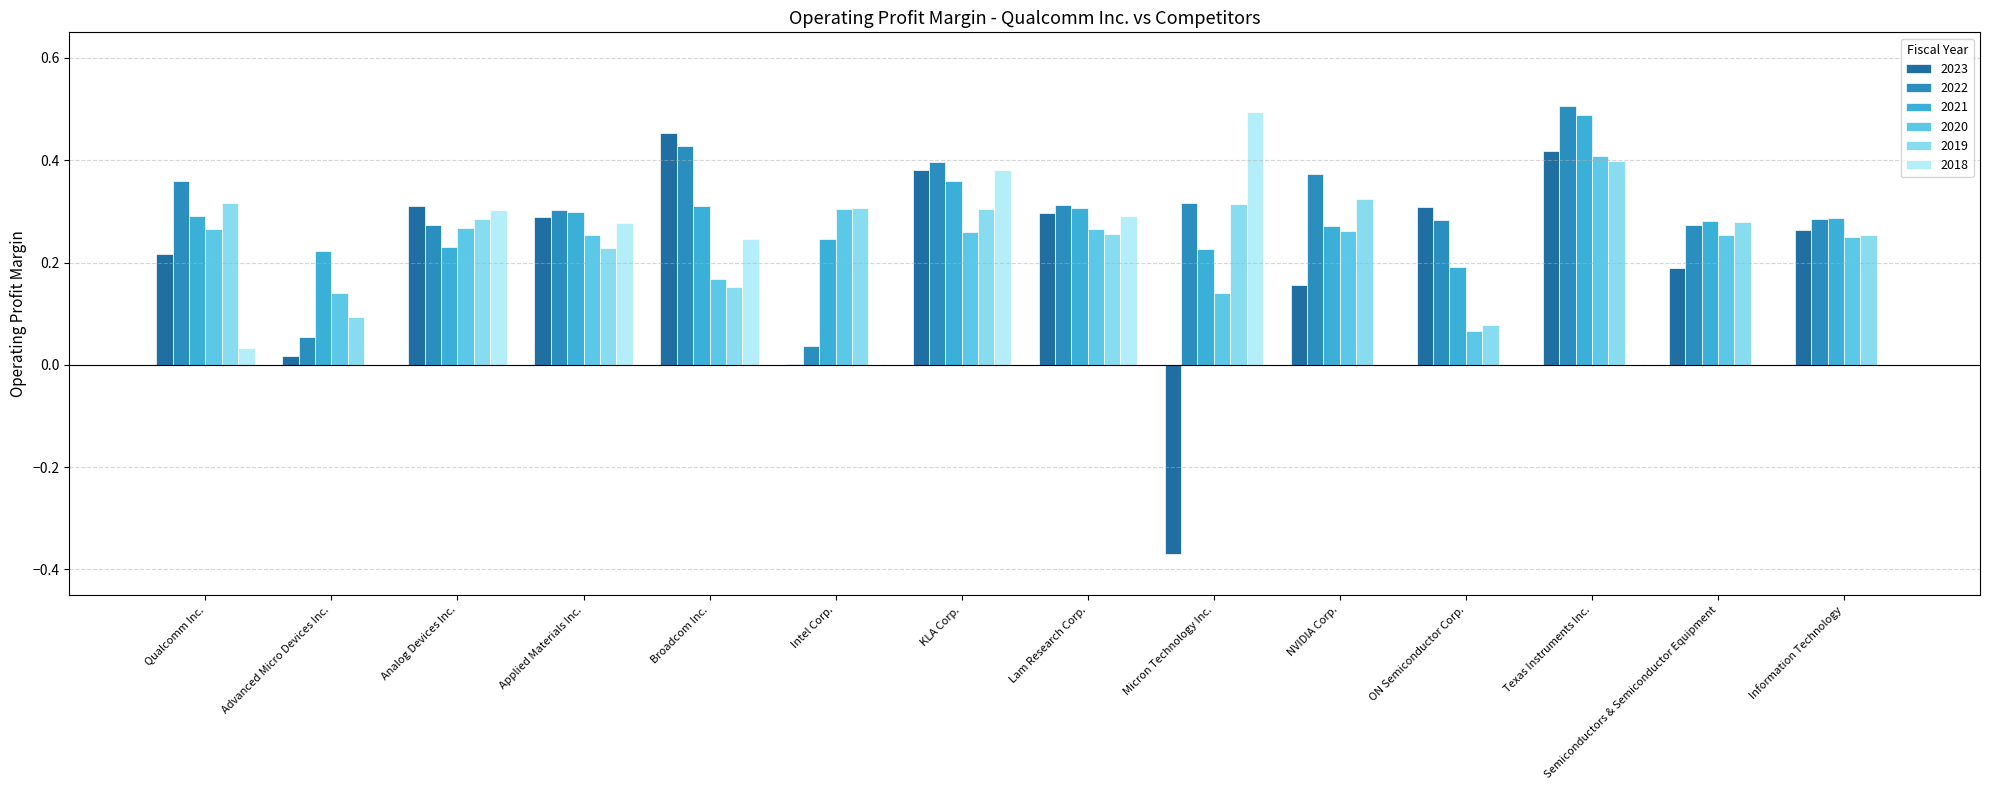

How many groups of bars are there?

14